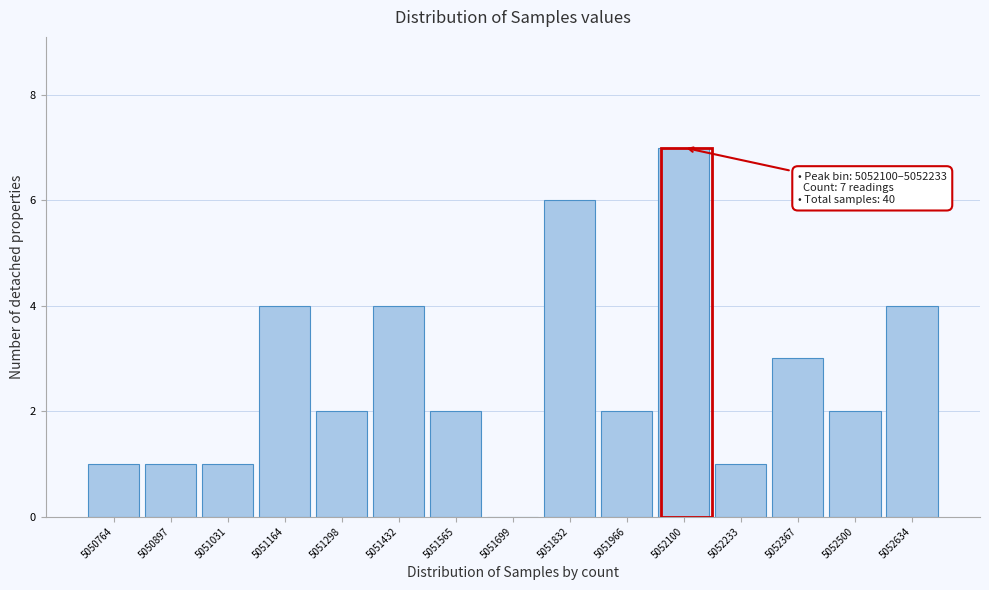

Reading left to right, list all the values displayed in this chart.

5050764=1	5050897=1	5051031=1	5051164=4	5051298=2	5051432=4	5051565=2	5051699=0	5051832=6	5051966=2	5052100=7	5052233=1	5052367=3	5052500=2	5052634=4